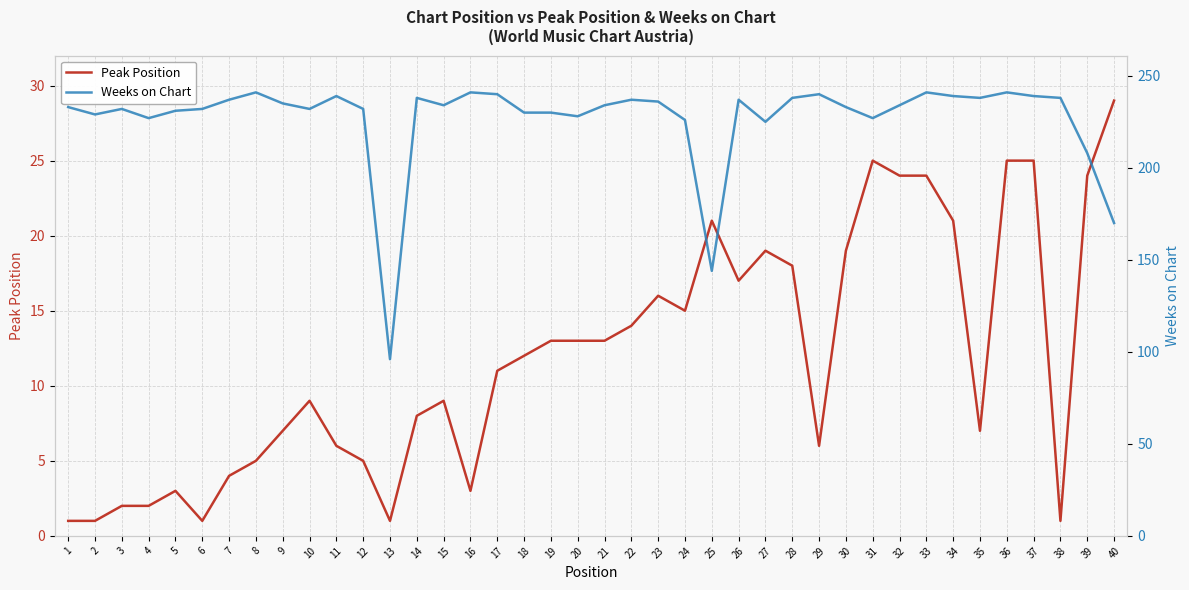

Rank the series by their average value, from highest to lowest.

Weeks on Chart, Peak Position